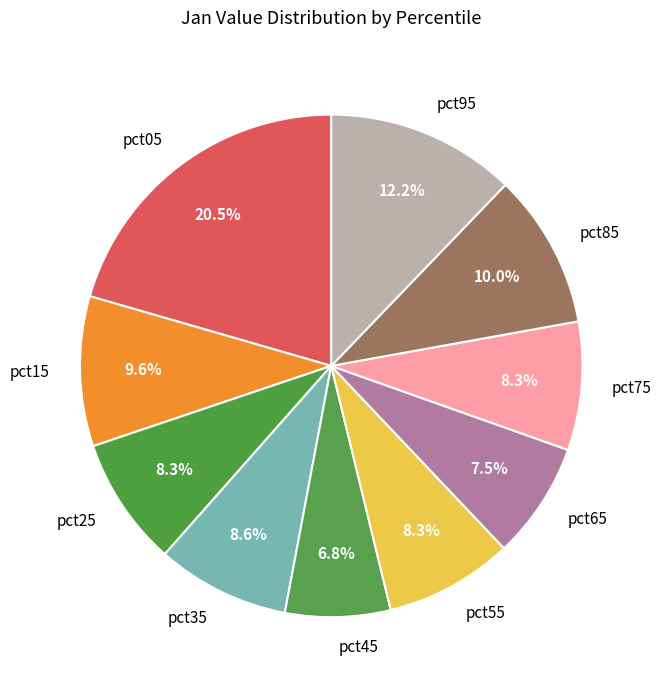

Which has a higher value, pct65 or pct05?

pct05